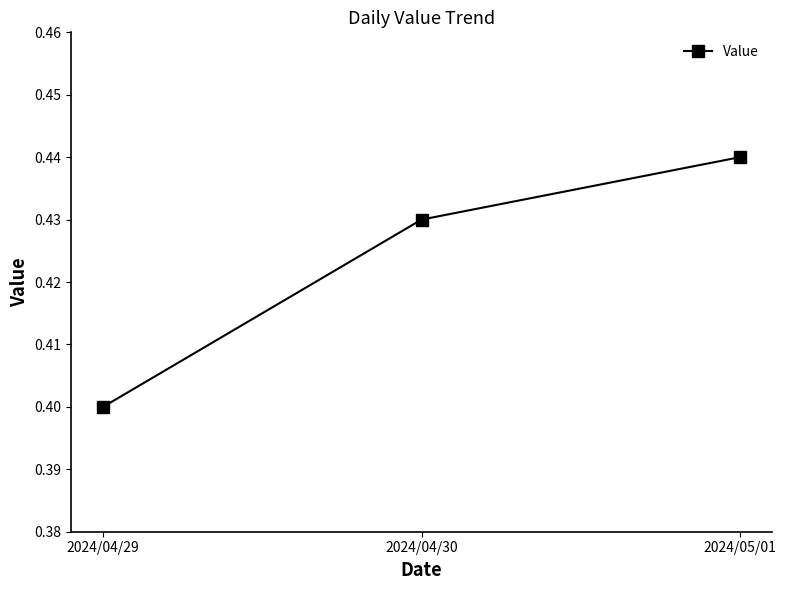

How many data points does each series have?

3